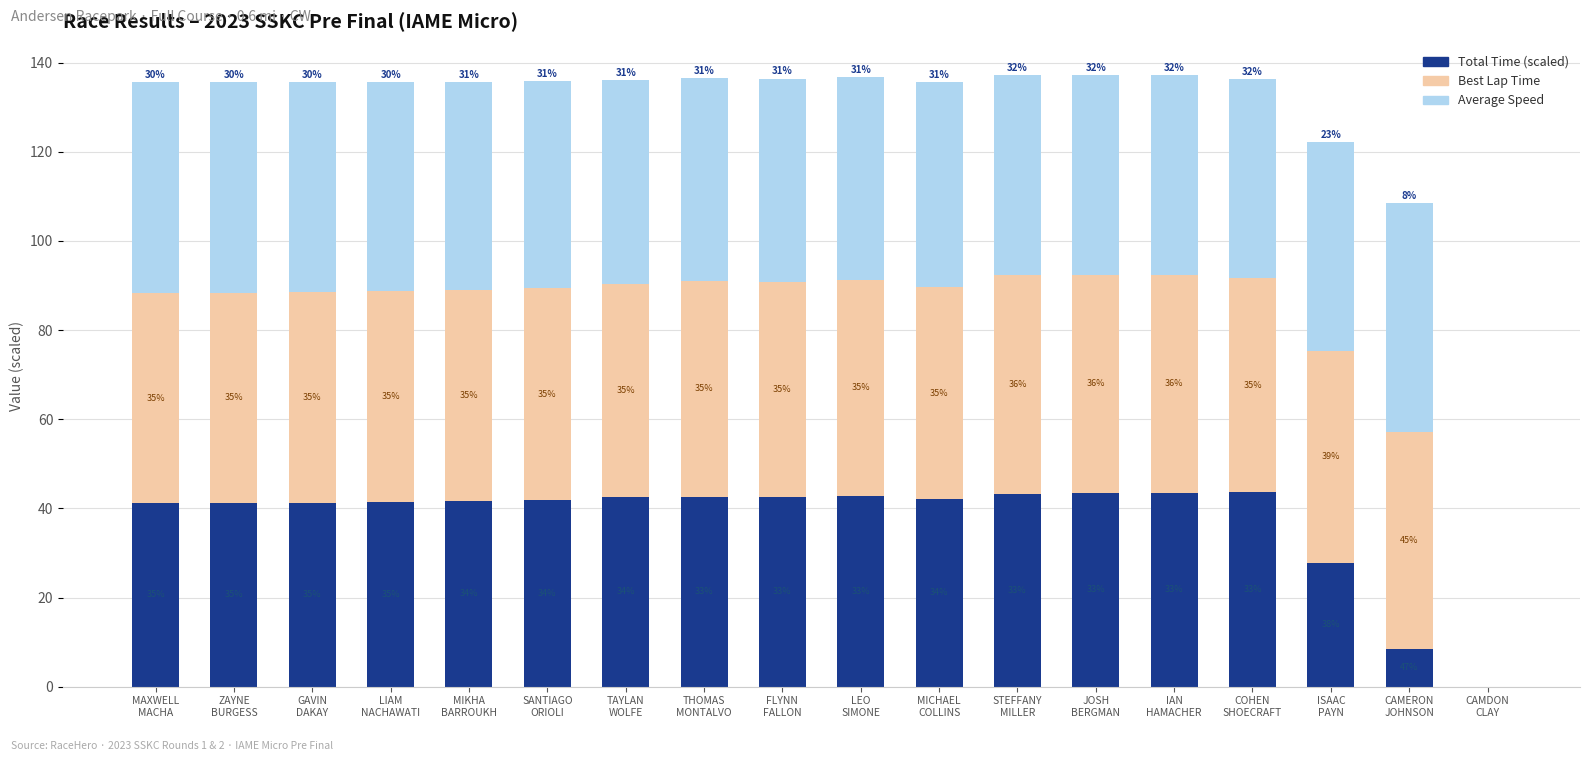

What is the label of the 5th bar from the right?

IAN
HAMACHER